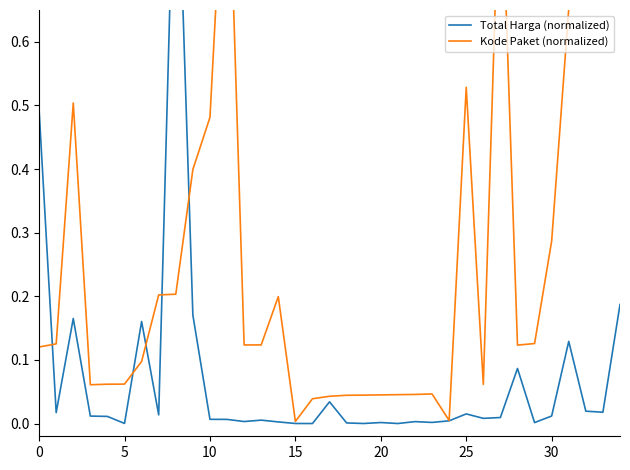

Which series has the largest total across all categories?

Kode Paket (normalized)